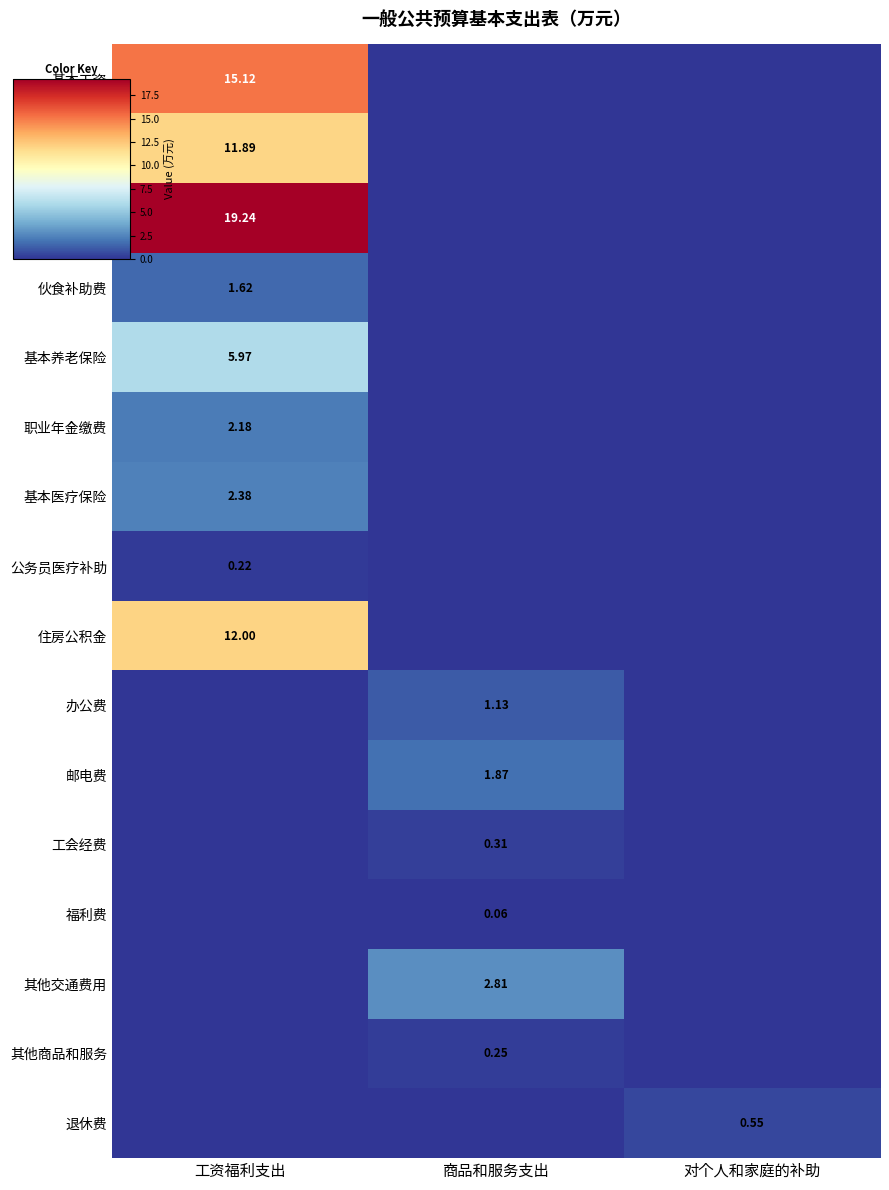

Which label corresponds to the smallest value in the chart?

商品和服务支出